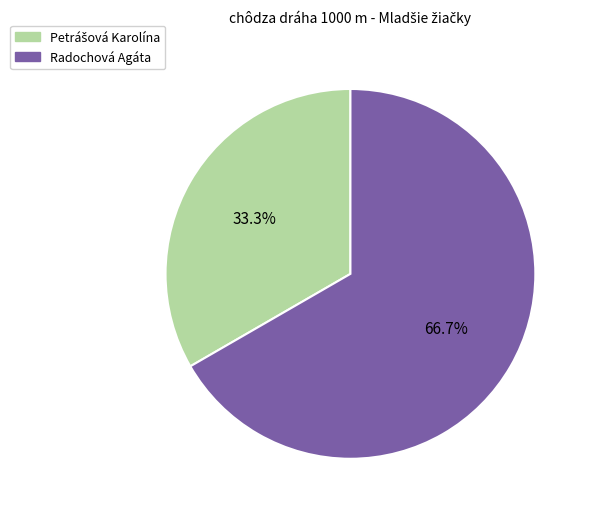

What is the largest slice in the pie chart?

Radochová Agáta